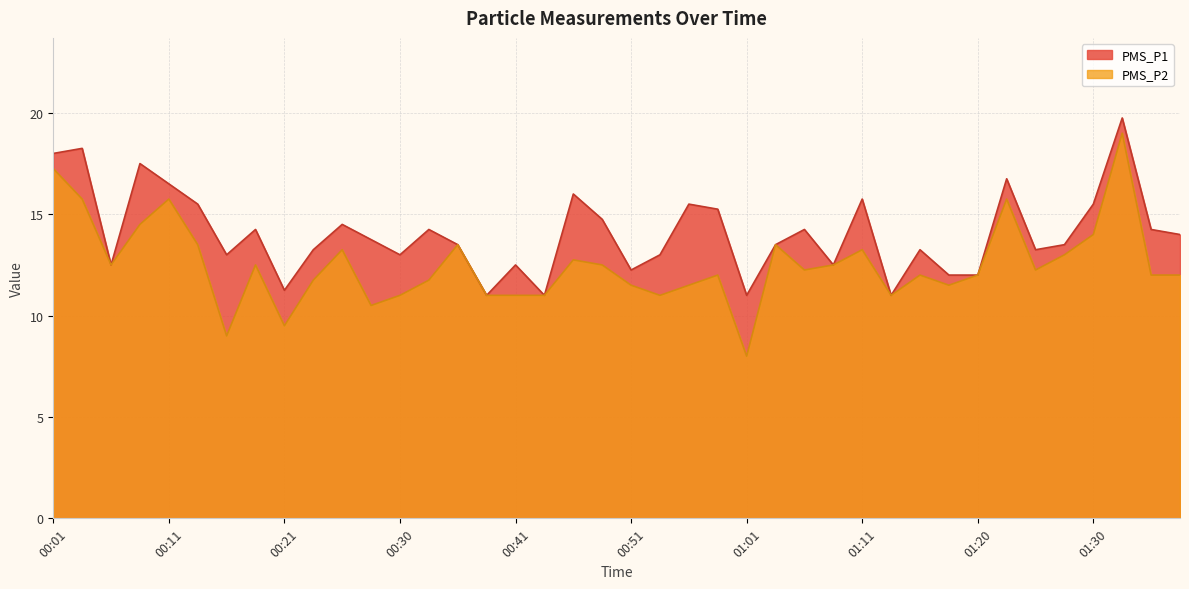

Where is PMS_P2 nearest to the value 13?

01:28